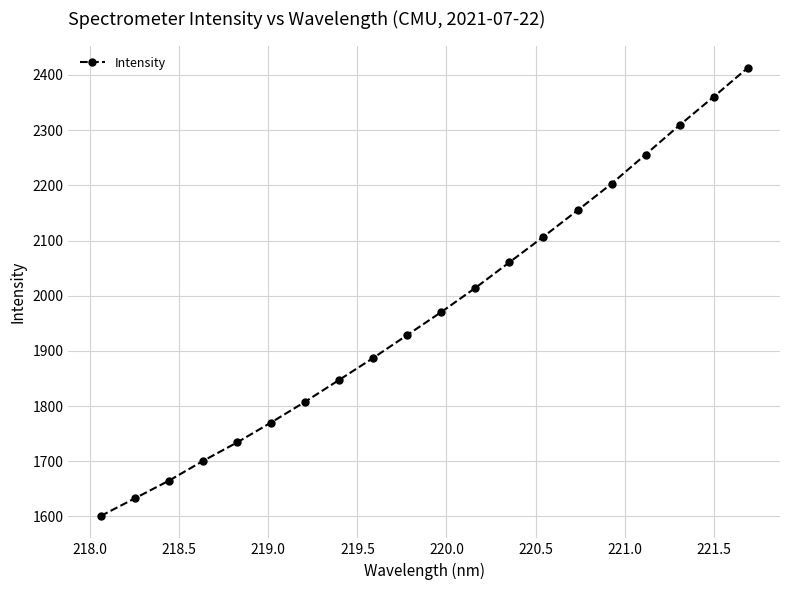

What is the value of the 10th point from the left?

1928.8